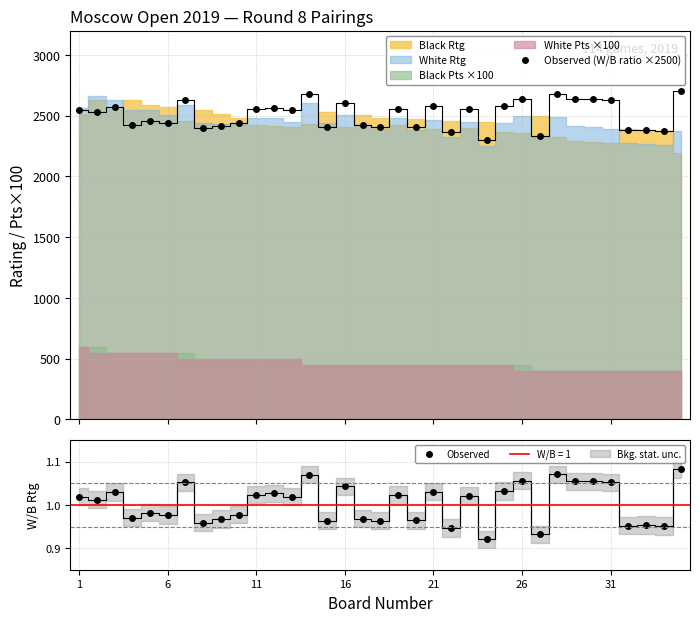

What is the difference between the second highest and second lowest values in the Observed series?

0.1